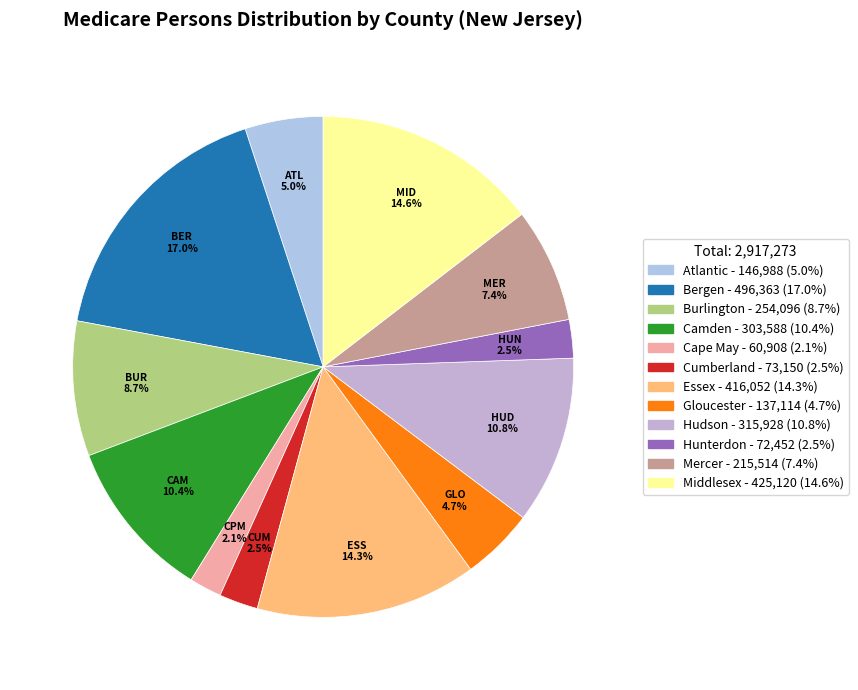

Between Camden and Middlesex, which is larger?

Middlesex